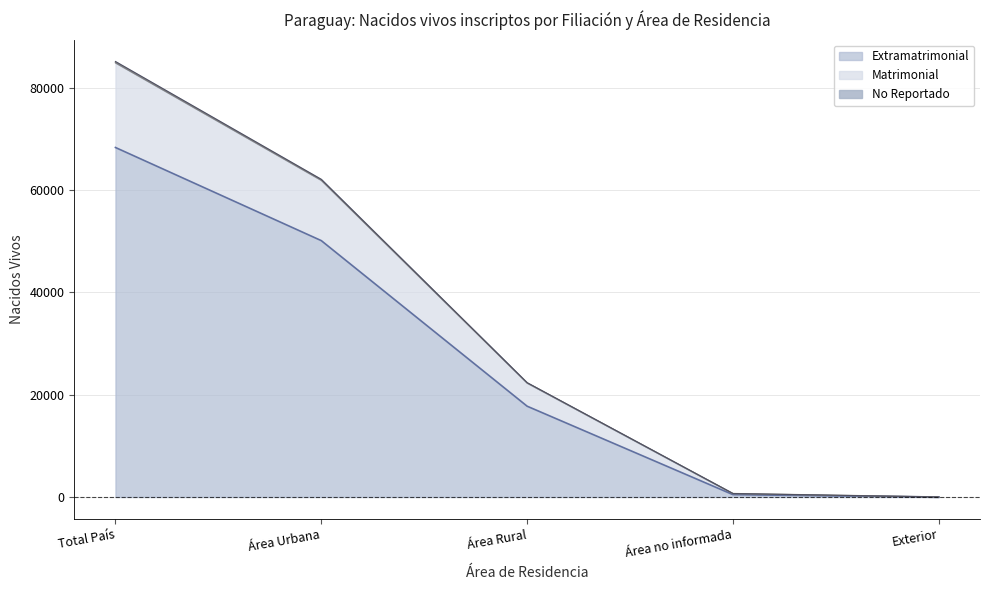

At which category is the sum across all series the highest?

Total País